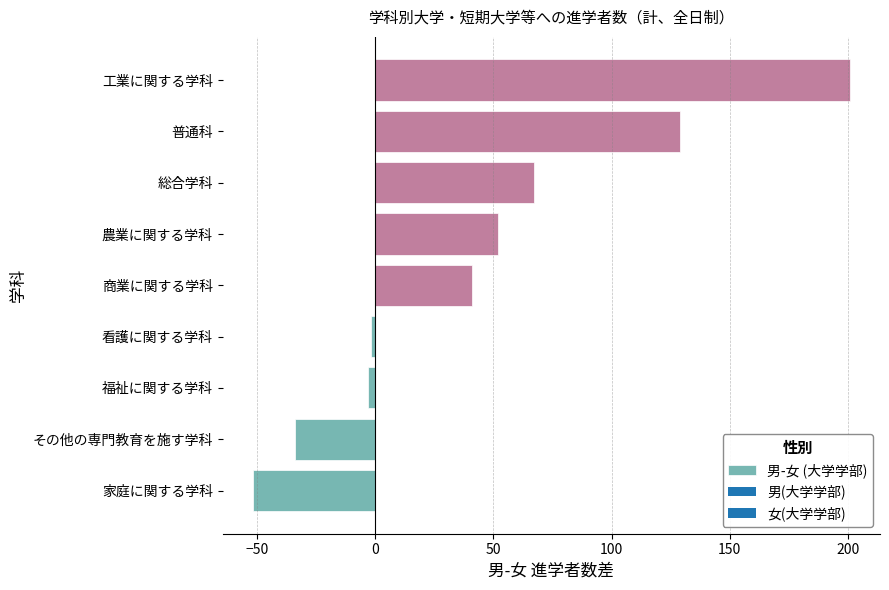

What is the difference between the maximum and minimum values?

253